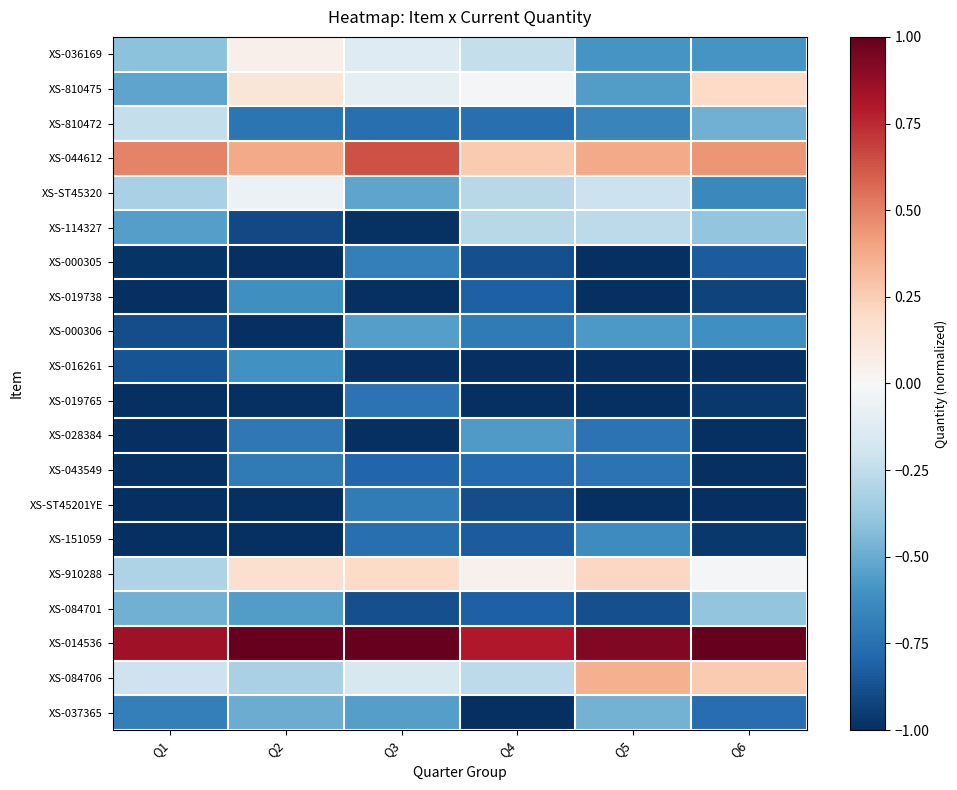

Which series has the largest total across all categories?

XS-014536